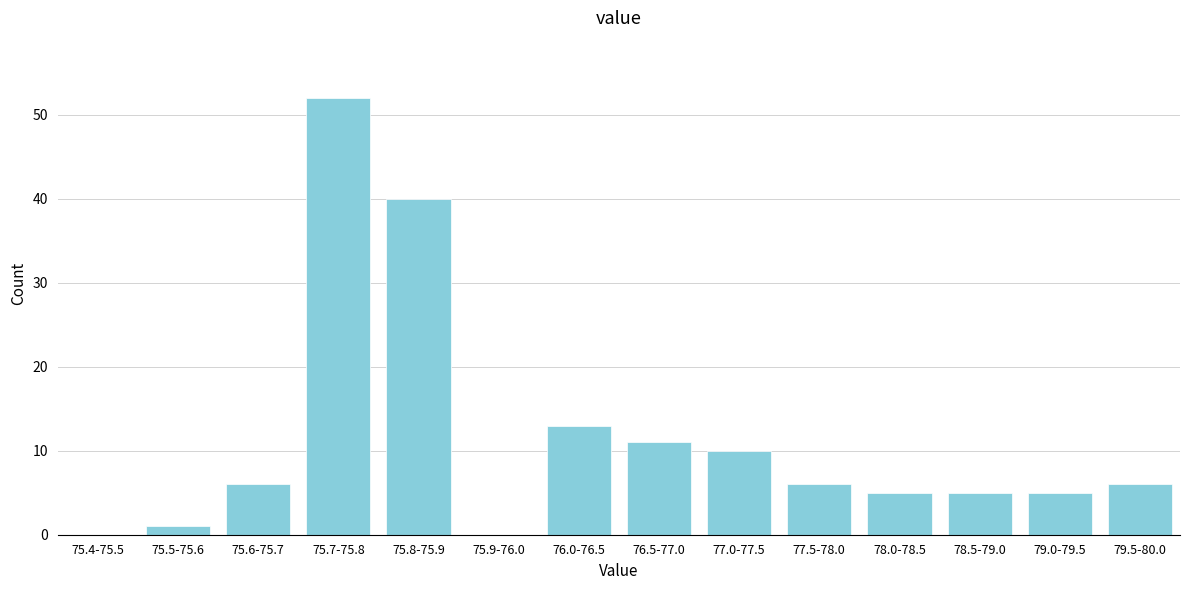

Reading left to right, extract all data points from this chart.

75.4-75.5=0	75.5-75.6=1	75.6-75.7=6	75.7-75.8=52	75.8-75.9=40	75.9-76.0=0	76.0-76.5=13	76.5-77.0=11	77.0-77.5=10	77.5-78.0=6	78.0-78.5=5	78.5-79.0=5	79.0-79.5=5	79.5-80.0=6